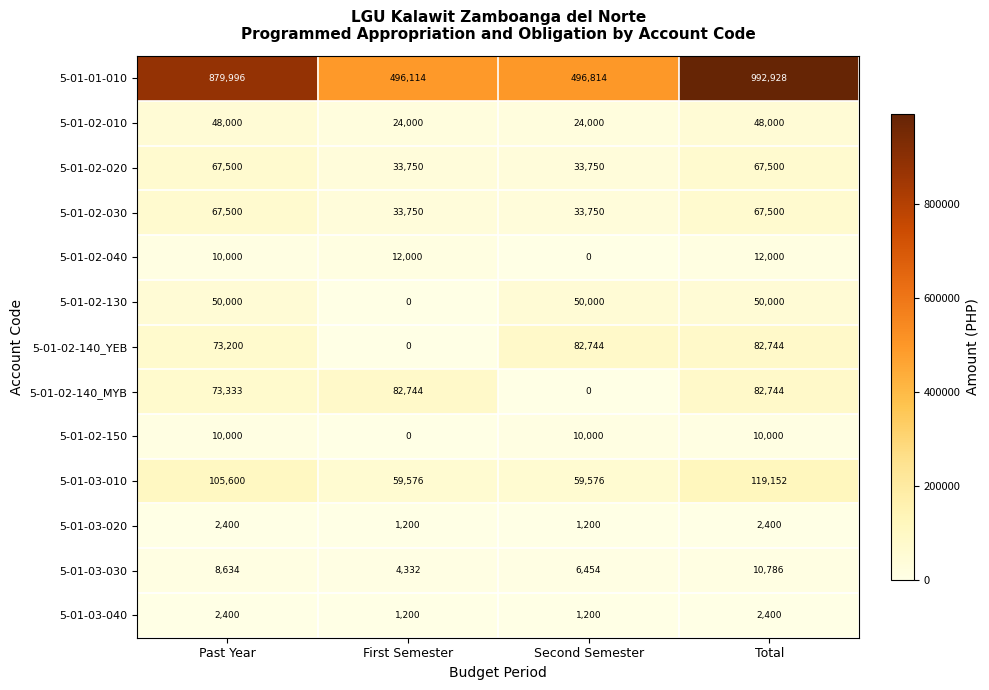

Count the number of data series in this chart.

13